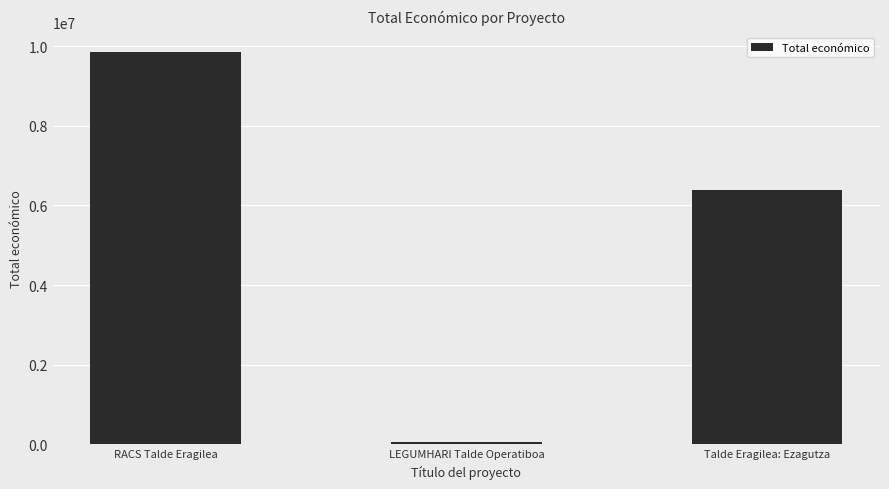

The chart shows a value of 6401275 at Talde Eragilea: Ezagutza. True or false?

True